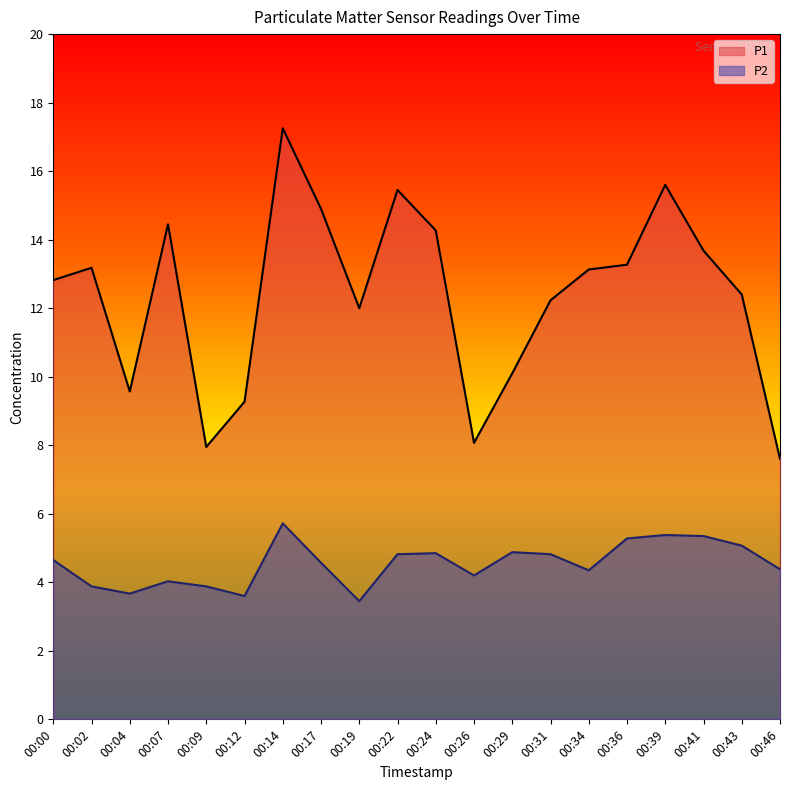

True or false: P2 and P1 intersect in this chart.

False